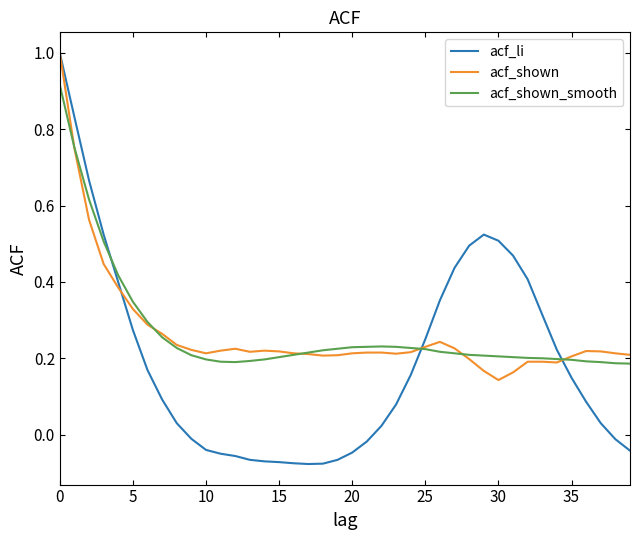

What is the greatest value displayed?

1.0